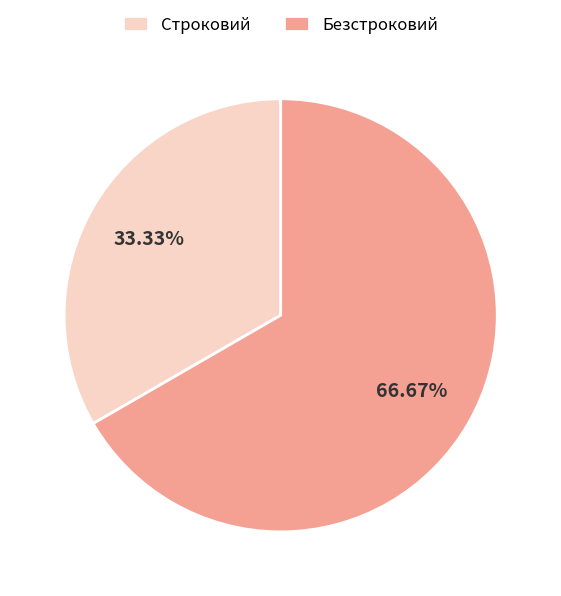

What is the total percentage of Безстроковий and Строковий?

100.0%